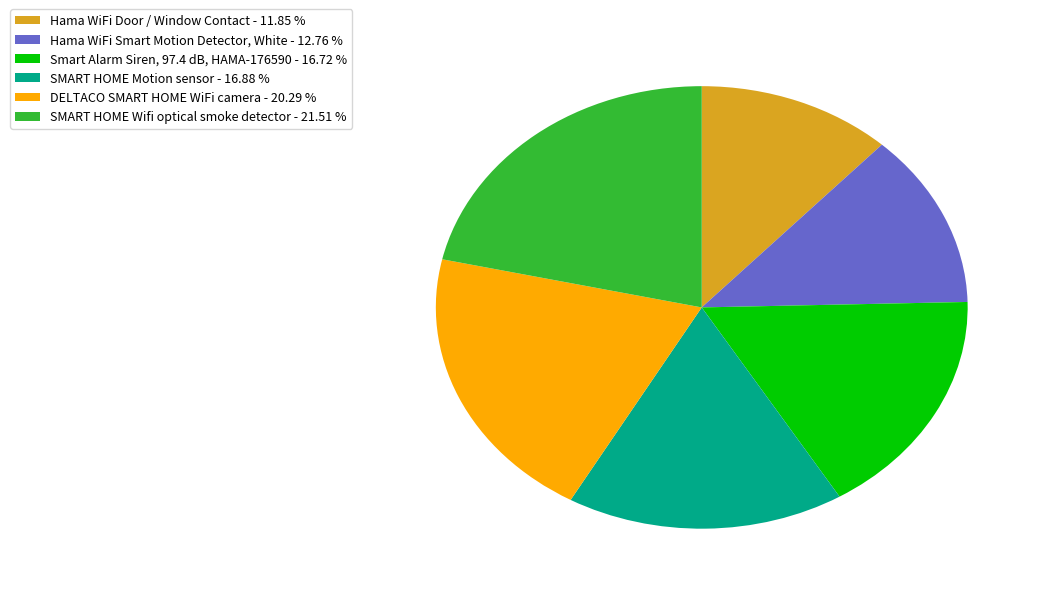

Which has a higher value, Hama WiFi Smart Motion Detector, White or SMART HOME Motion sensor?

SMART HOME Motion sensor